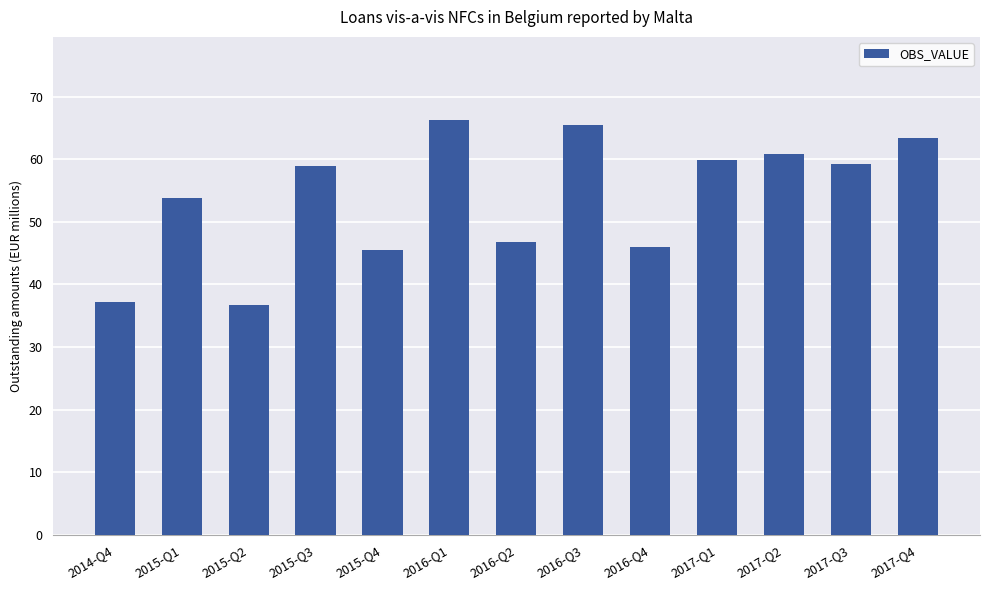

Read the value at 2015-Q3.

59.0